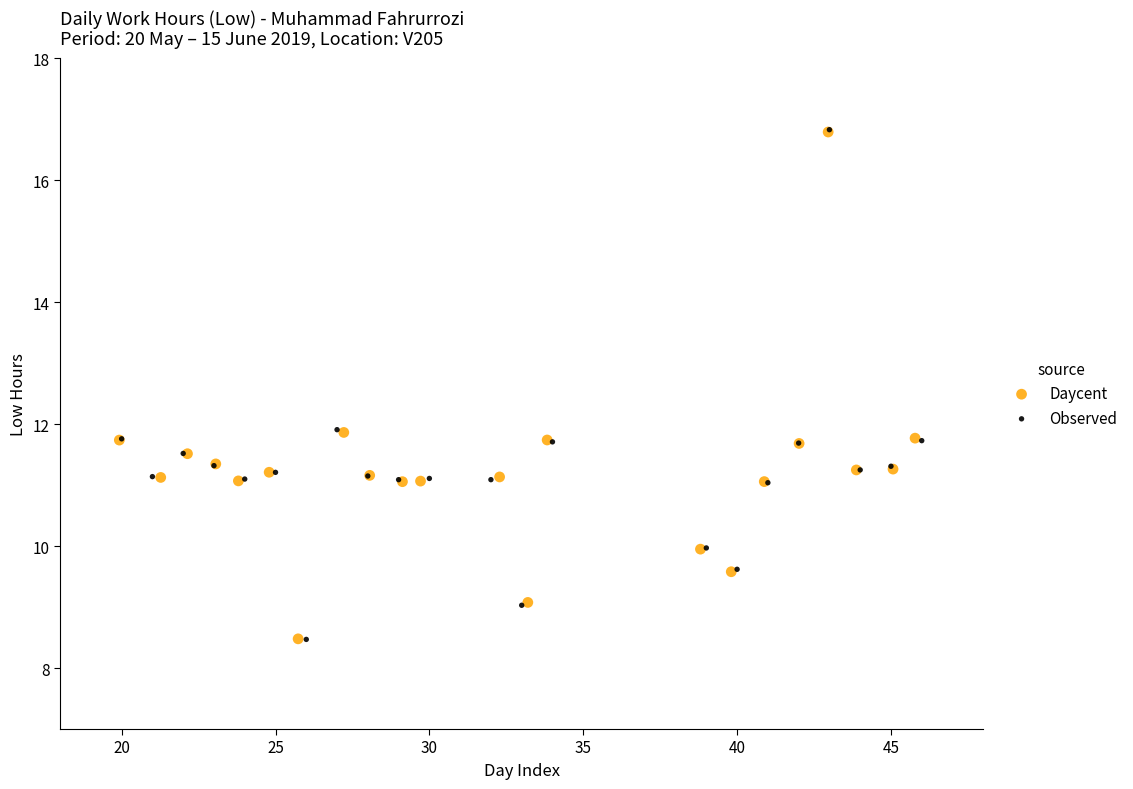

Which series has the largest Y range (max minus min)?

Observed